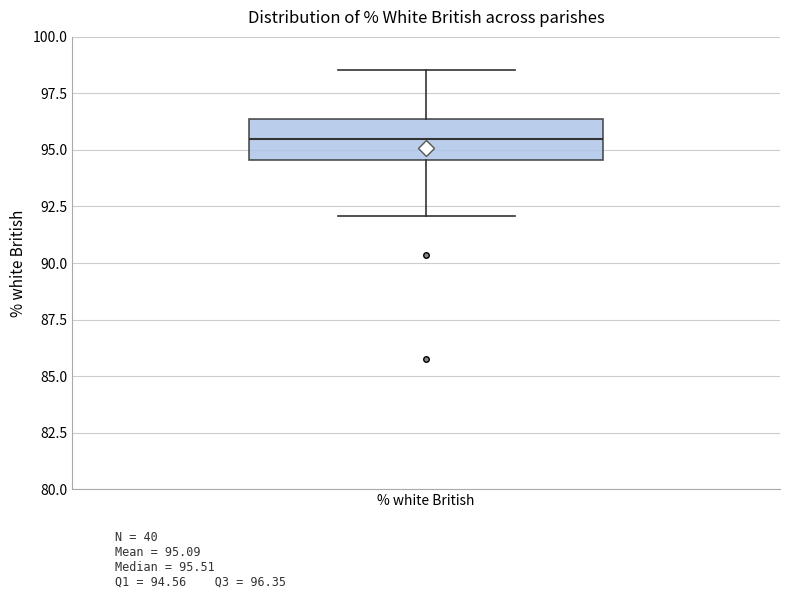

Where does the lower whisker of the box for % white British end on the y-axis? The values are not printed on the chart, so give them approximately, as read against the axis.

92.0